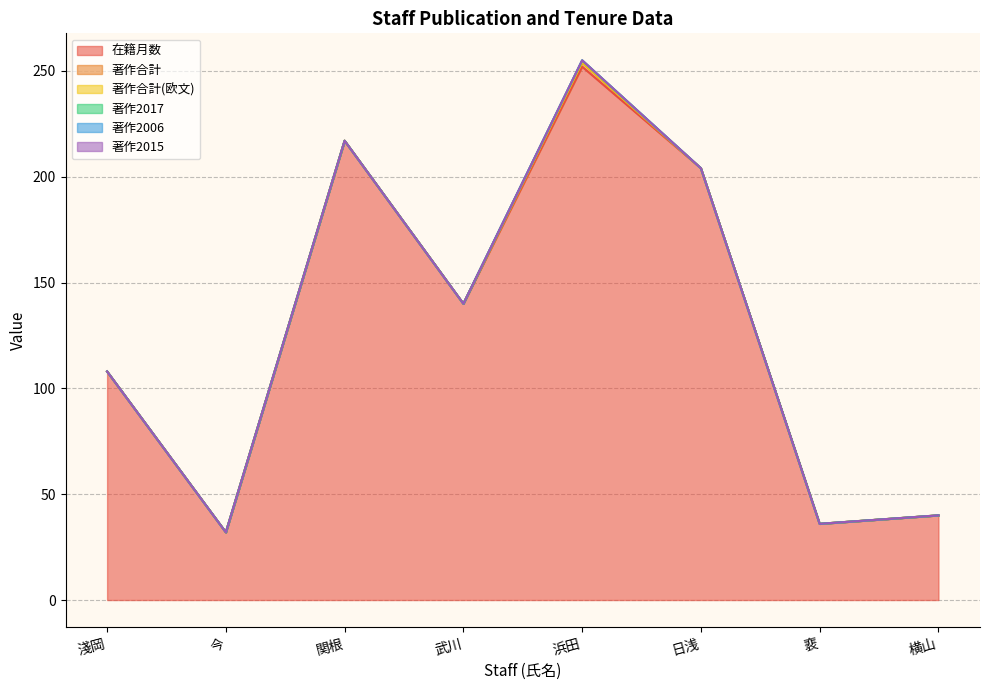

List the series in order of their peak value, lowest first.

著作合計(欧文), 著作2006, 著作2015, 著作2017, 著作合計, 在籍月数